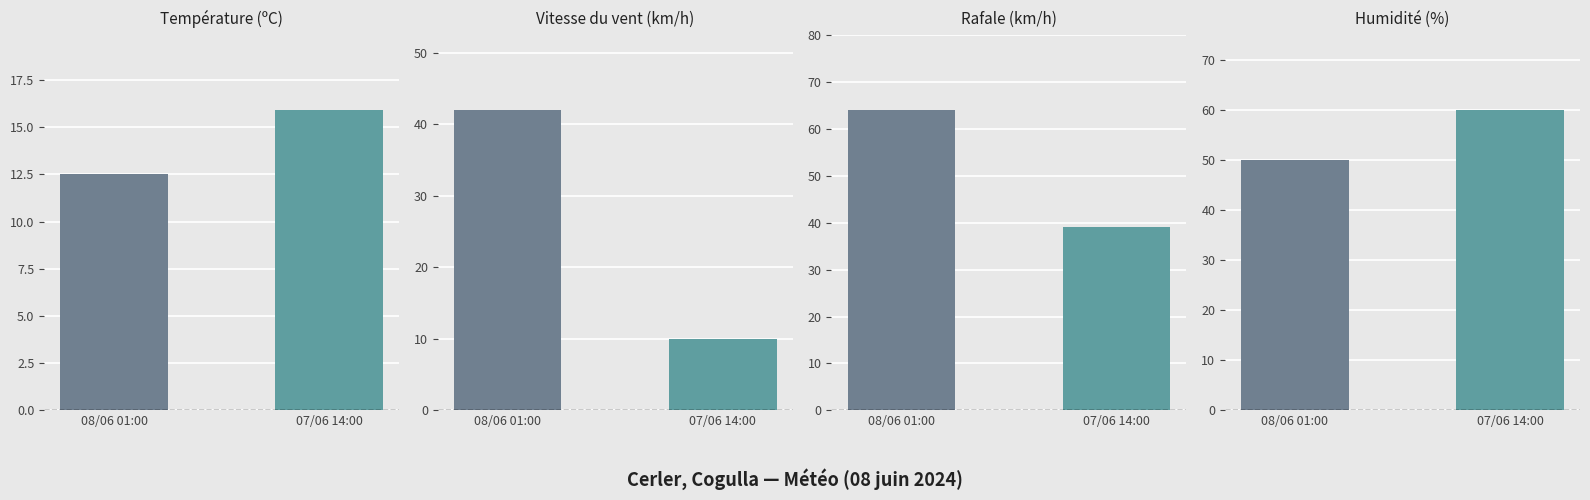

True or false: Température (ºC) has a value of 5.0 at 01:00.

False